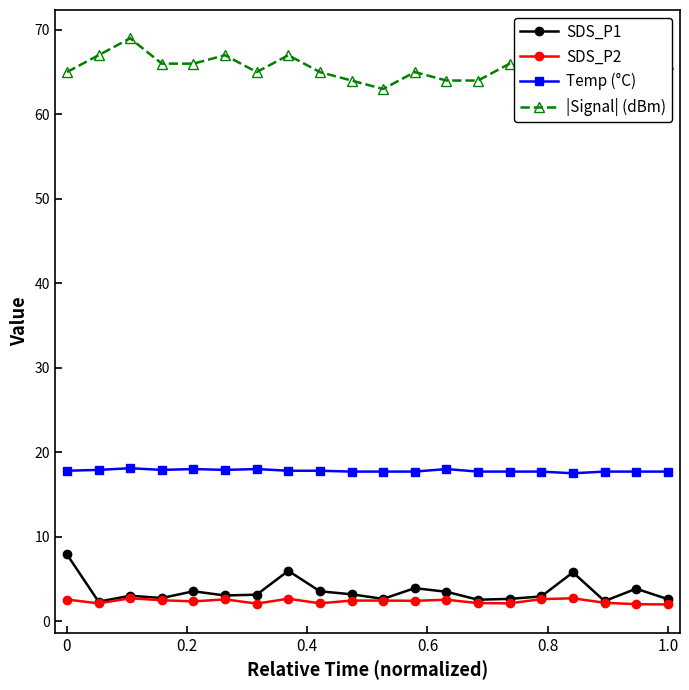

True or false: SDS_P2 and |Signal| (dBm) intersect in this chart.

False